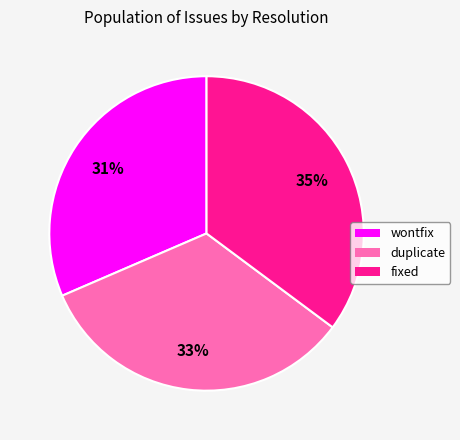

Combined, do duplicate and wontfix account for over 50%?

Yes